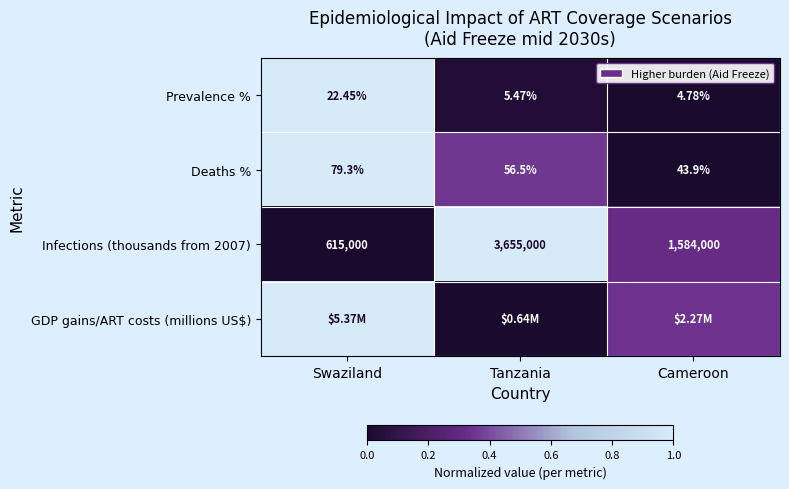

Where is Prevalence % nearest to the value 13?

Tanzania